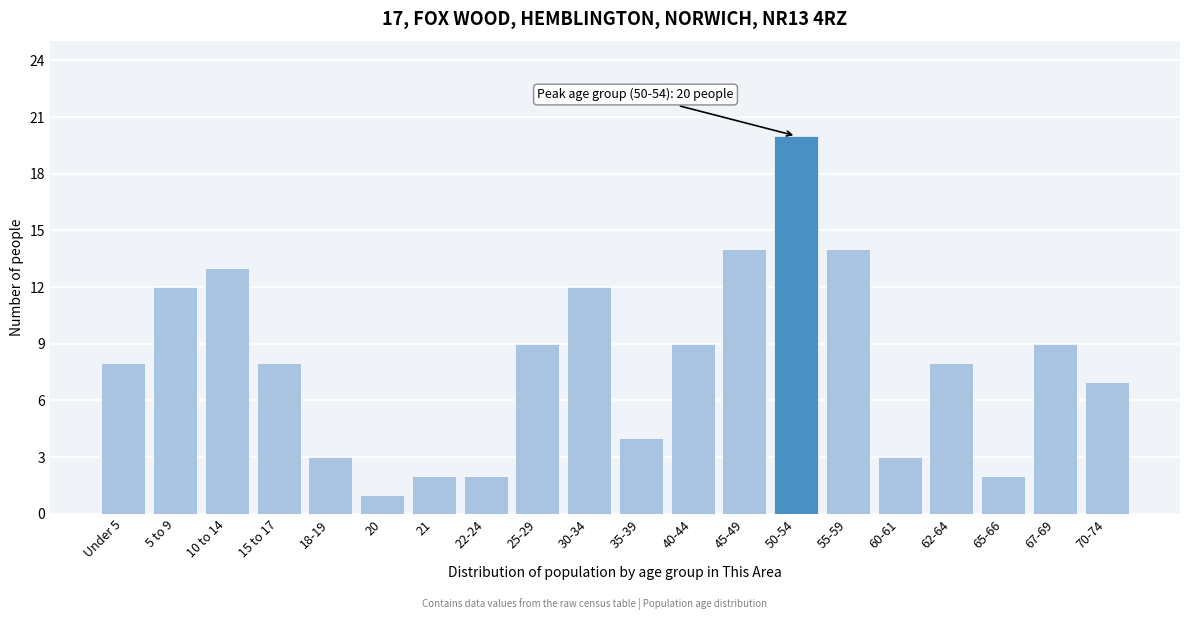

Reading left to right, transcribe all the data shown in this chart.

Under 5=8	5 to 9=12	10 to 14=13	15 to 17=8	18-19=3	20=1	21=2	22-24=2	25-29=9	30-34=12	35-39=4	40-44=9	45-49=14	50-54=20	55-59=14	60-61=3	62-64=8	65-66=2	67-69=9	70-74=7